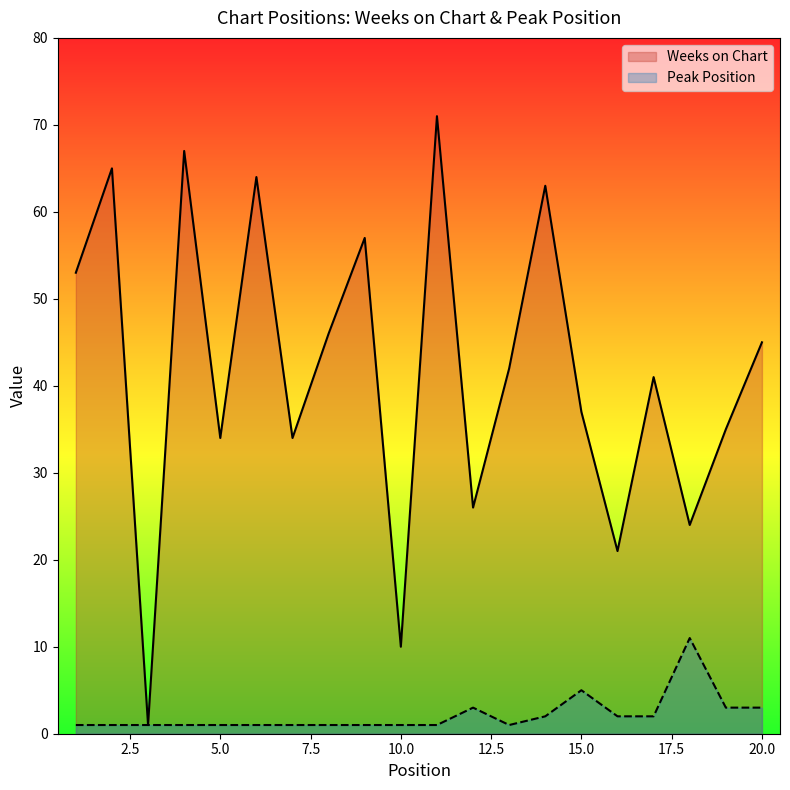

What are all the series names shown in the legend?

Weeks on Chart, Peak Position